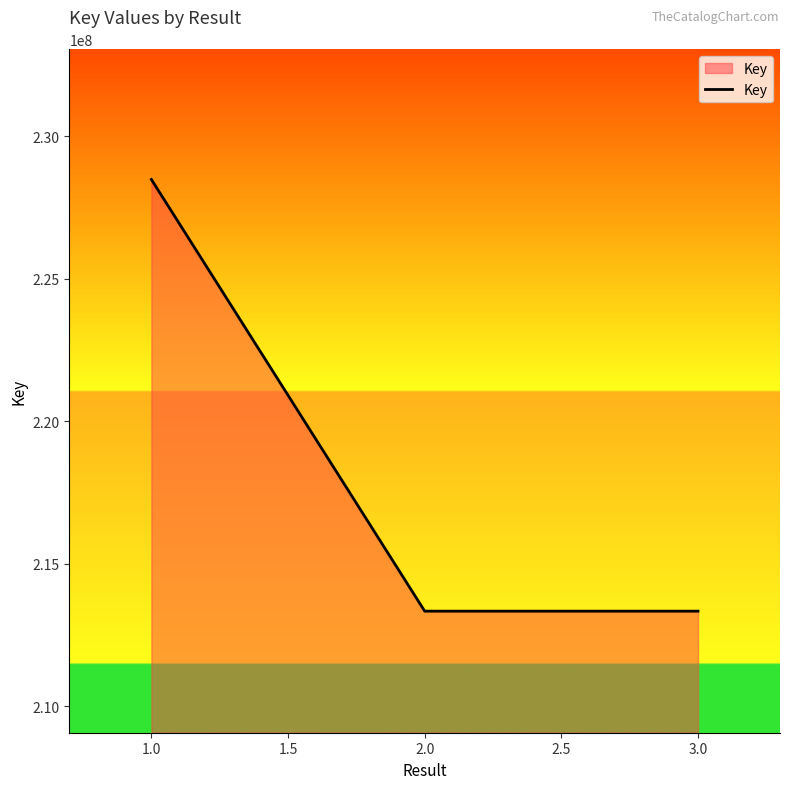

How many values are between 213332508 and 228481902?

3